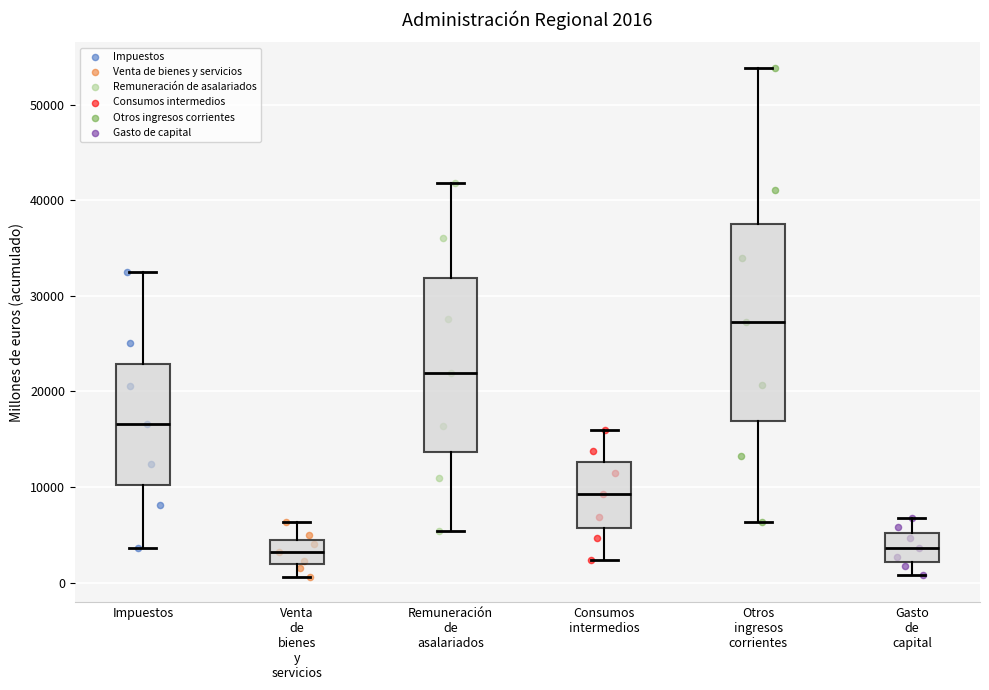

Which box is the tallest, from its lower edge to its upper edge?

Otros ingresos corrientes